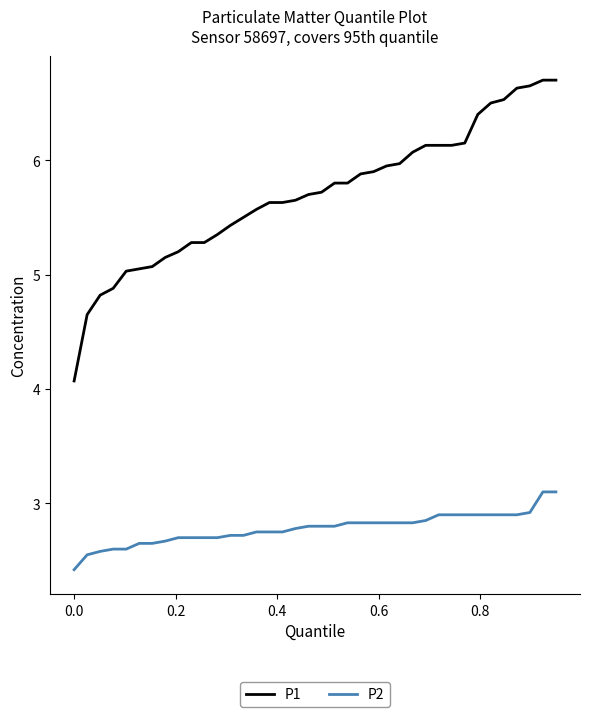

What is the difference between the maximum and minimum values in the P2 series?

0.7